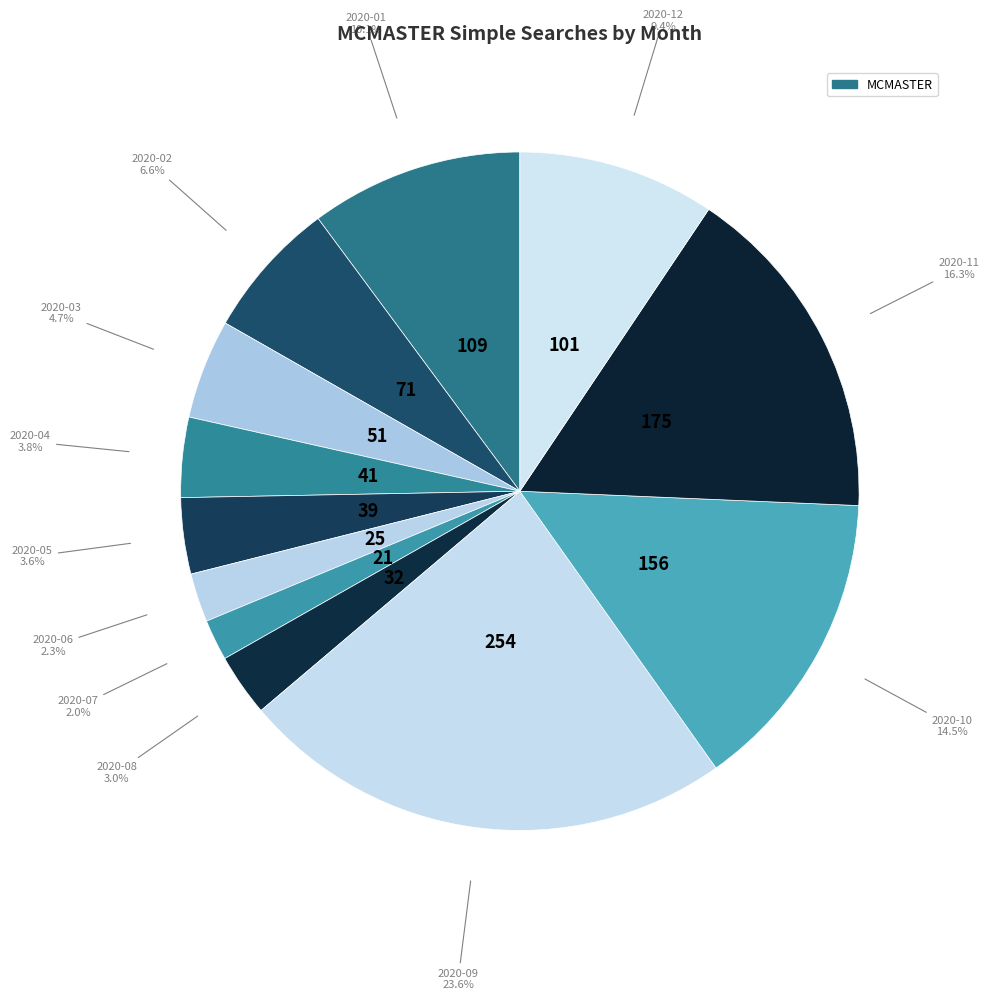

To the nearest percent, what is the difference between the largest and smallest slice percentages?

22%